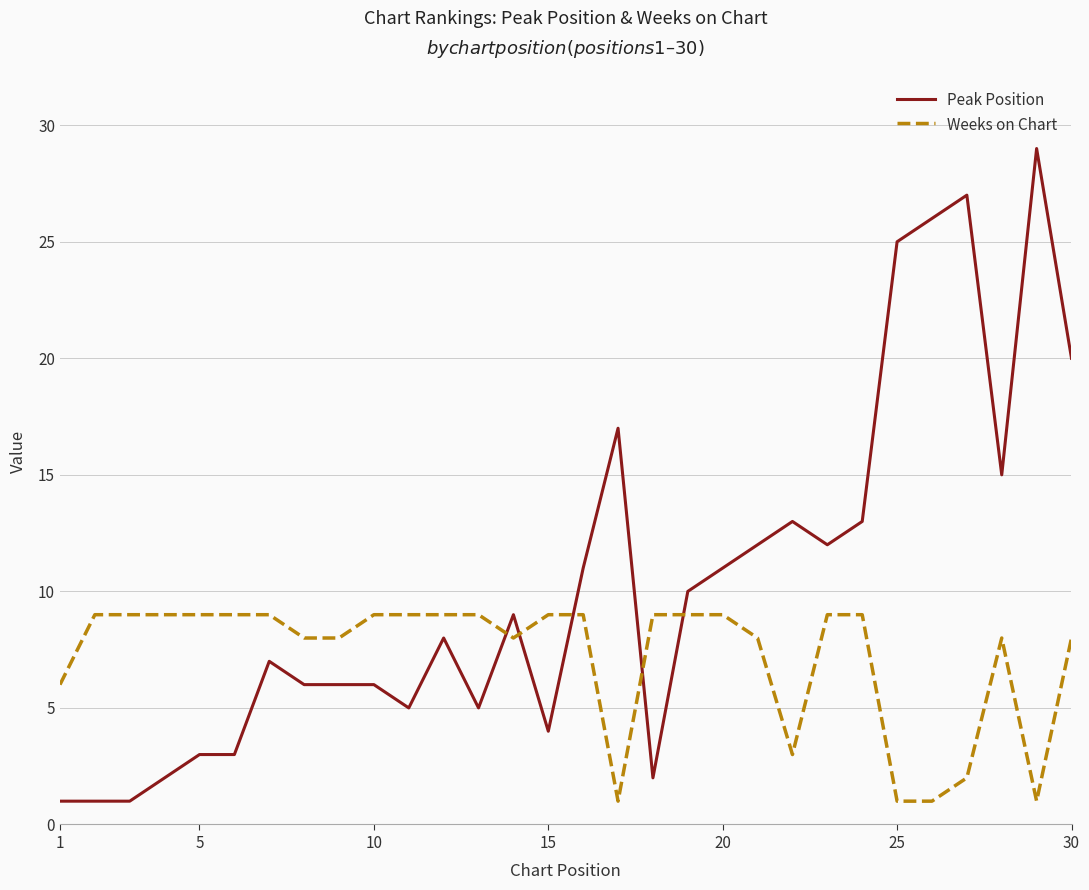

List the series in order of their overall mean, lowest first.

Weeks on Chart, Peak Position